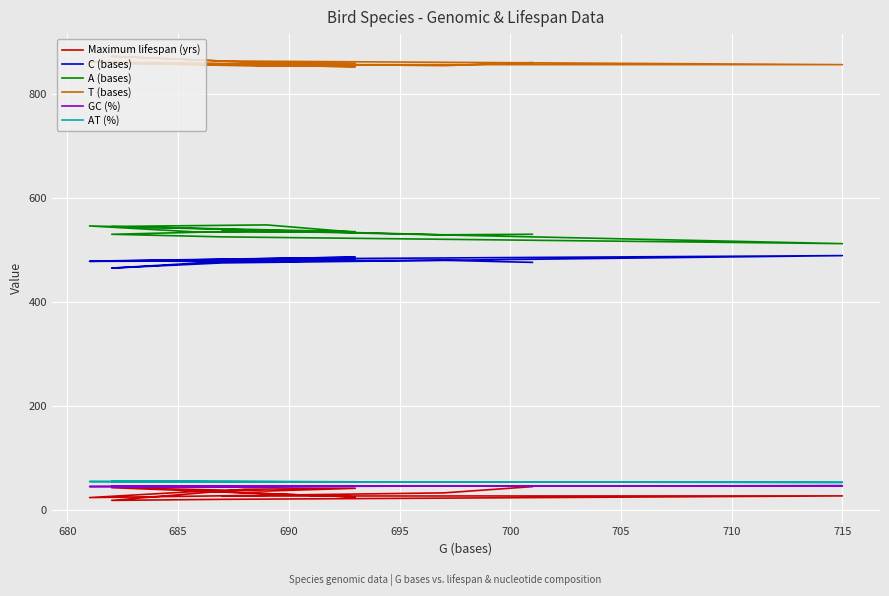

At how many categories does at least one series exceed 677?

13